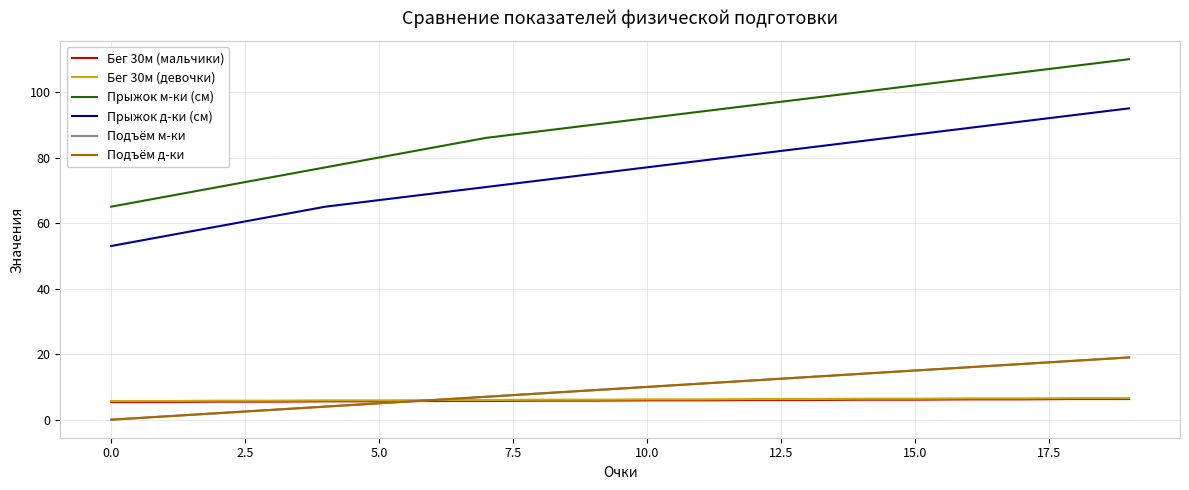

True or false: Подъём м-ки and Бег 30м (девочки) intersect in this chart.

False